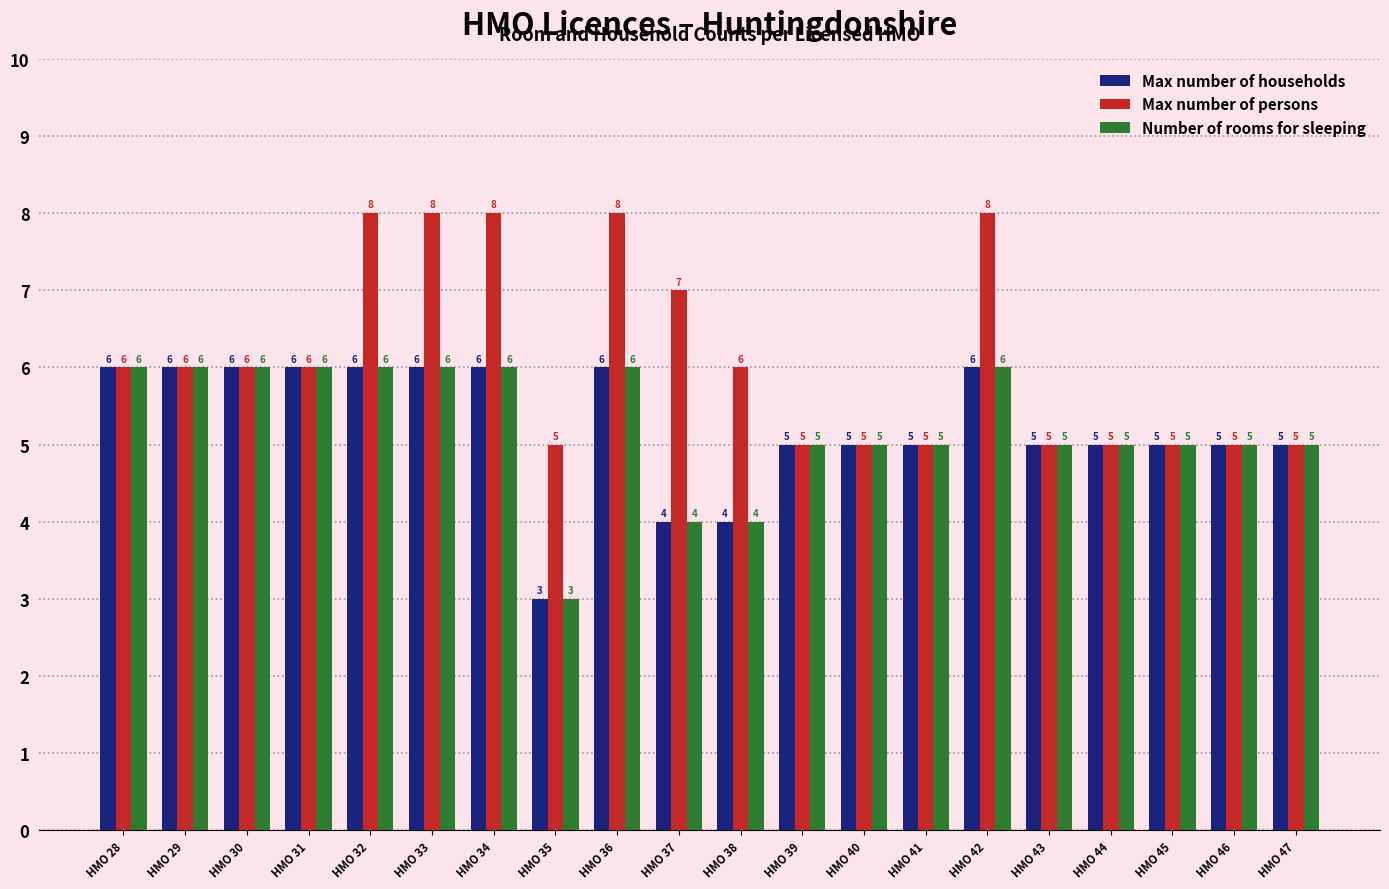

What is the average value of the Number of rooms for sleeping series?

5